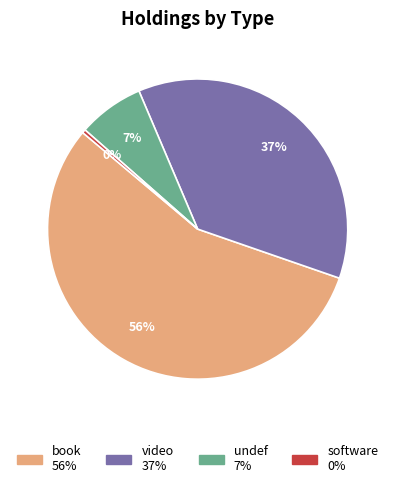

Count the number of slices in the pie.

4